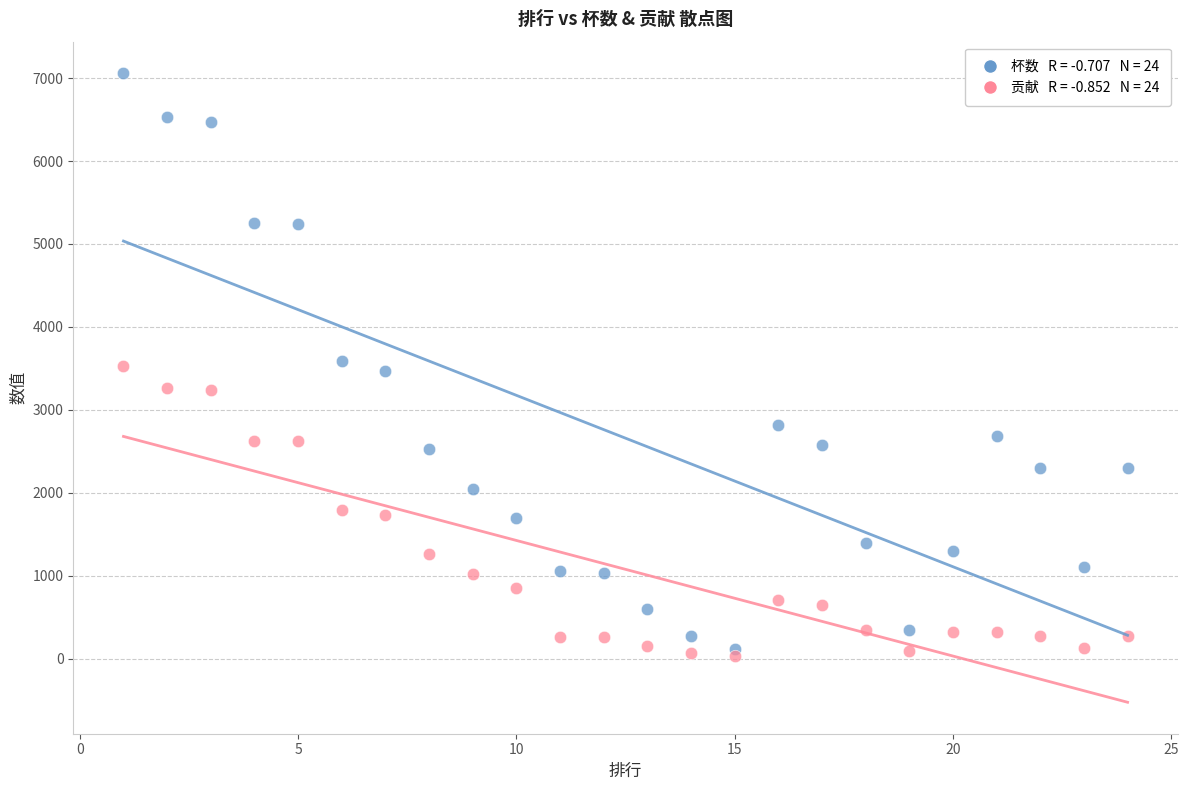

Across all data points, what is the range of X values (max minus min)?

23